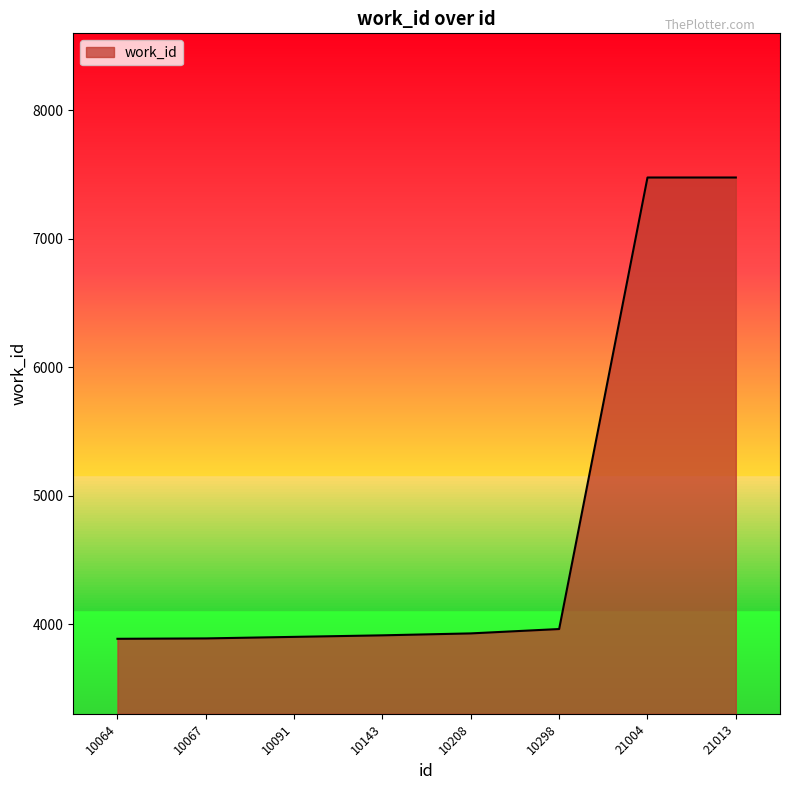

What is the difference between the second highest and second lowest values?

3585